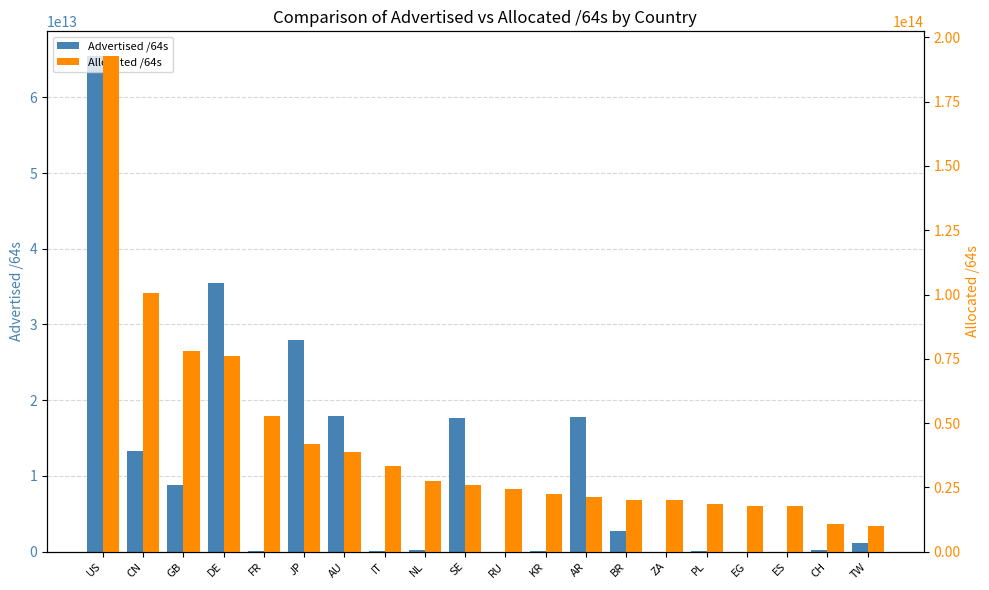

Which series has the largest range (max minus min)?

Allocated /64s